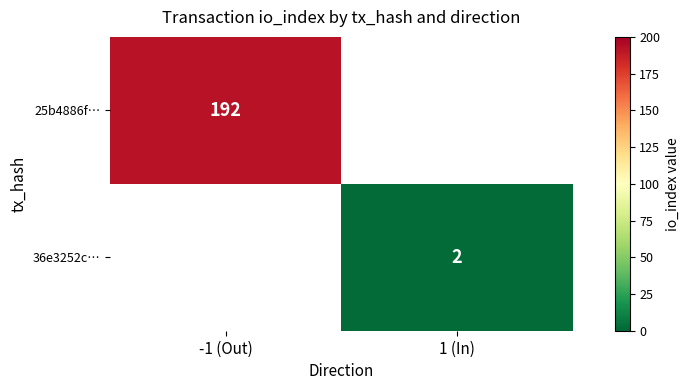

At how many categories does at least one series exceed 39?

1